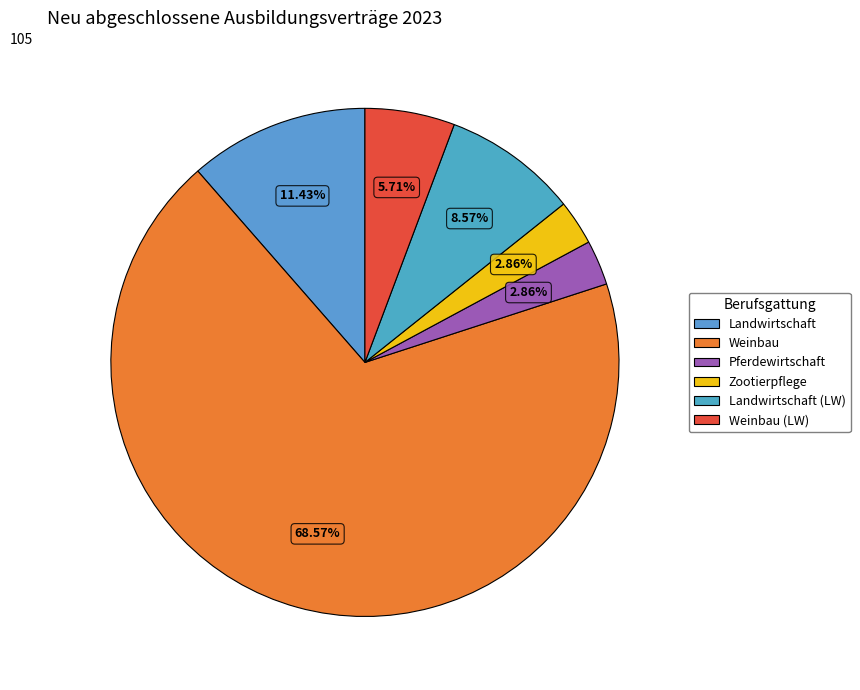

How many slices are in this pie chart?

6